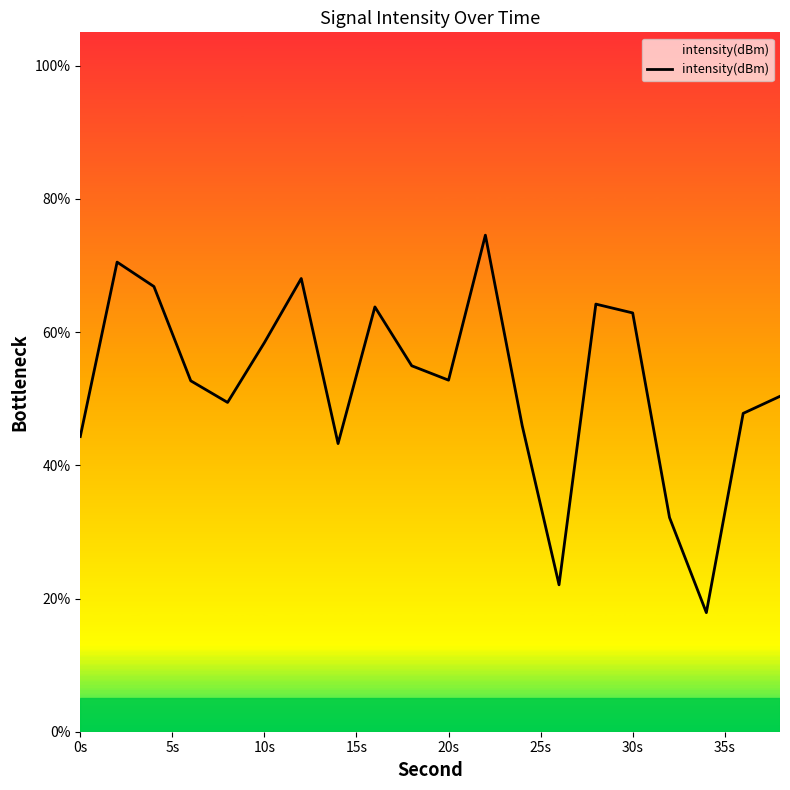

What is the difference between the maximum and minimum values?

56.7